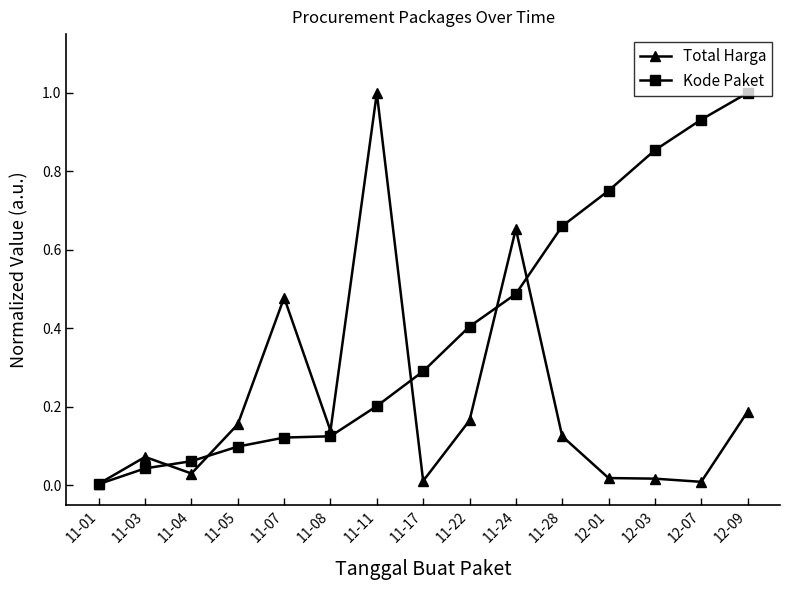

What is the label of the 7th point from the left?

11-11